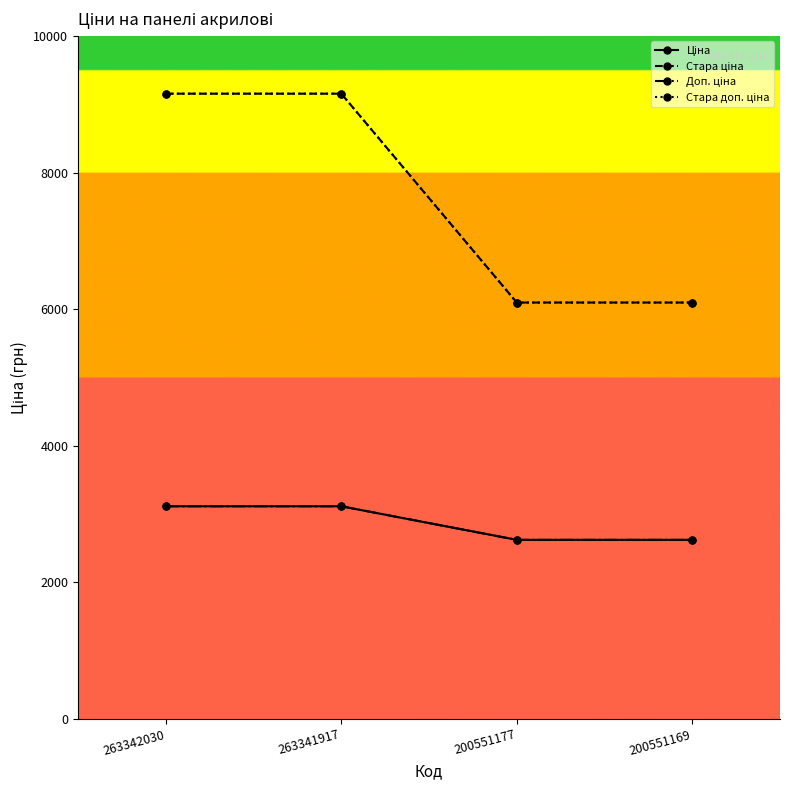

Between 200551177 and 200551169, which series saw the biggest shift?

Ціна